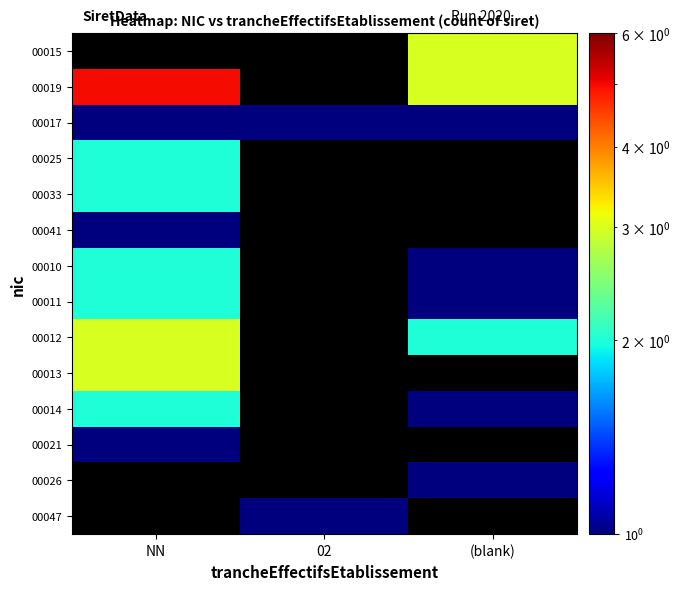

How many categories are shown in the chart?

3